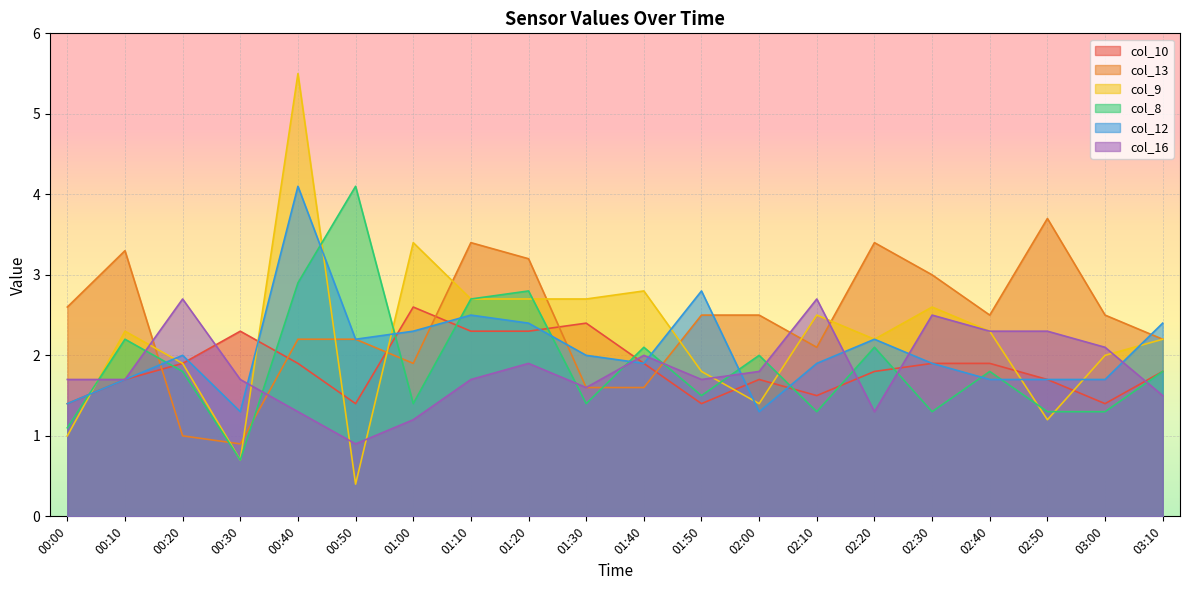

True or false: col_10 and col_16 intersect in this chart.

True